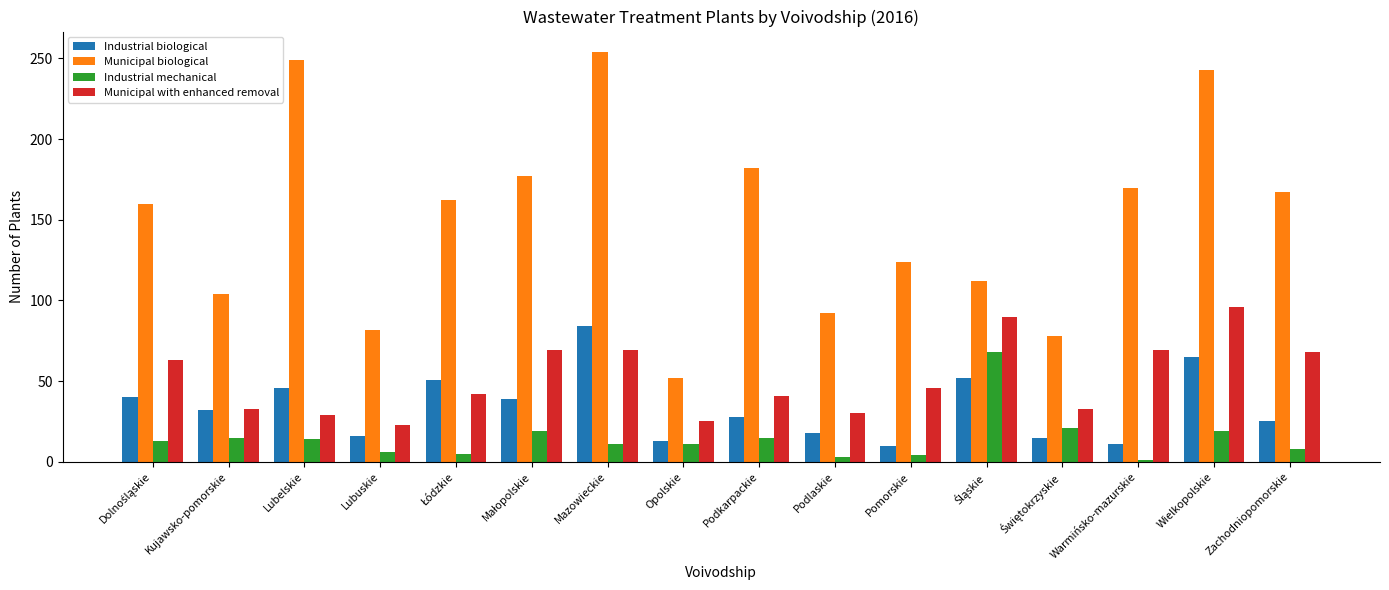

What is the value of the Municipal with enhanced removal bar at the 3rd from the left?

29